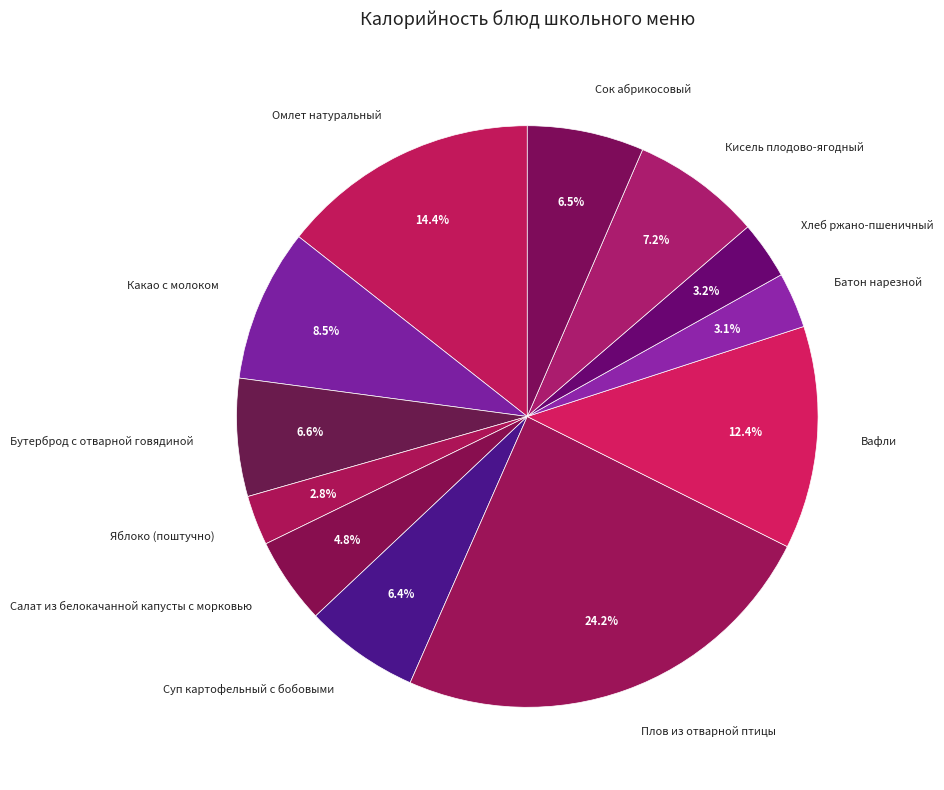

To the nearest percent, what percentage of the pie is Хлеб ржано-пшеничный?

3%